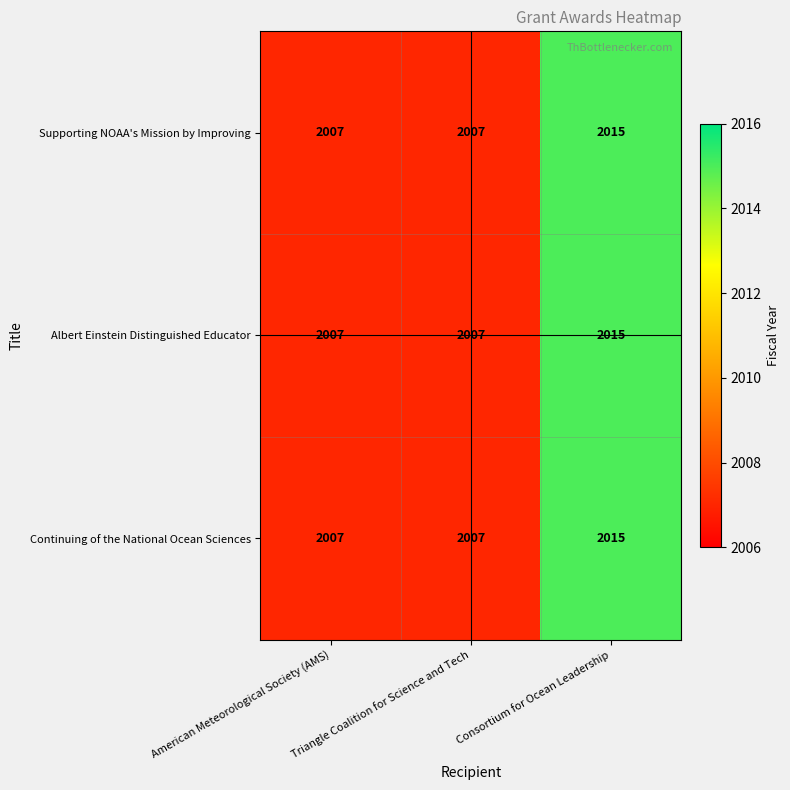

The value of Supporting NOAA's Mission by Improving at Triangle Coalition for Science and Tech is 2007. True or false?

True